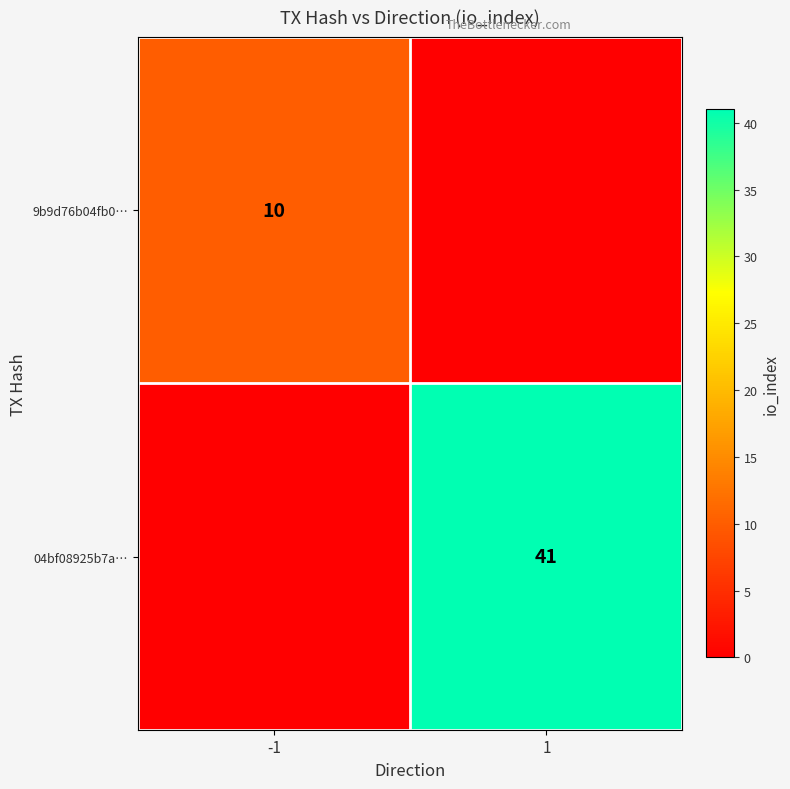

The value of 04bf08925b7a… at 1 is 24. True or false?

False